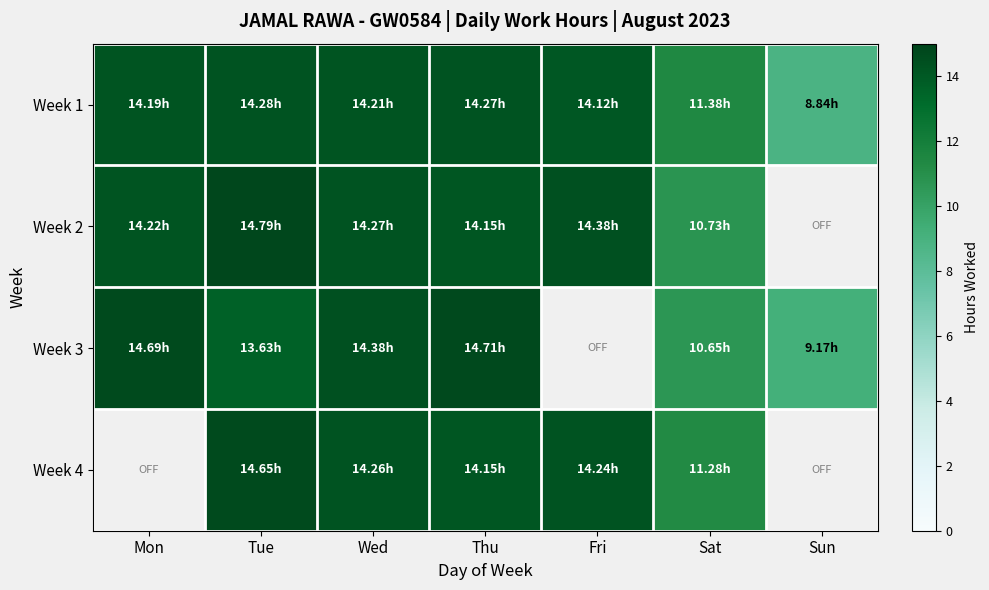

The Week 2 series shows 14.2 at Mon. True or false?

True